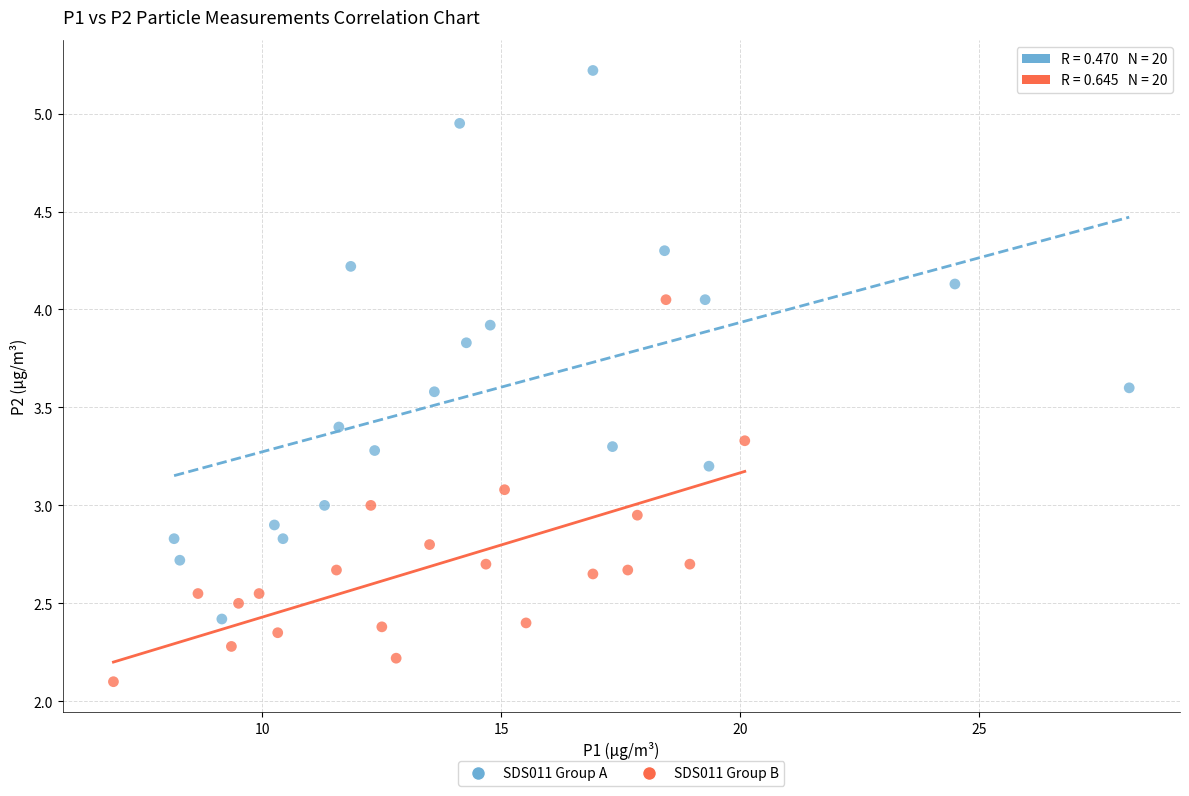

Which series reaches the maximum Y coordinate?

SDS011 Group A